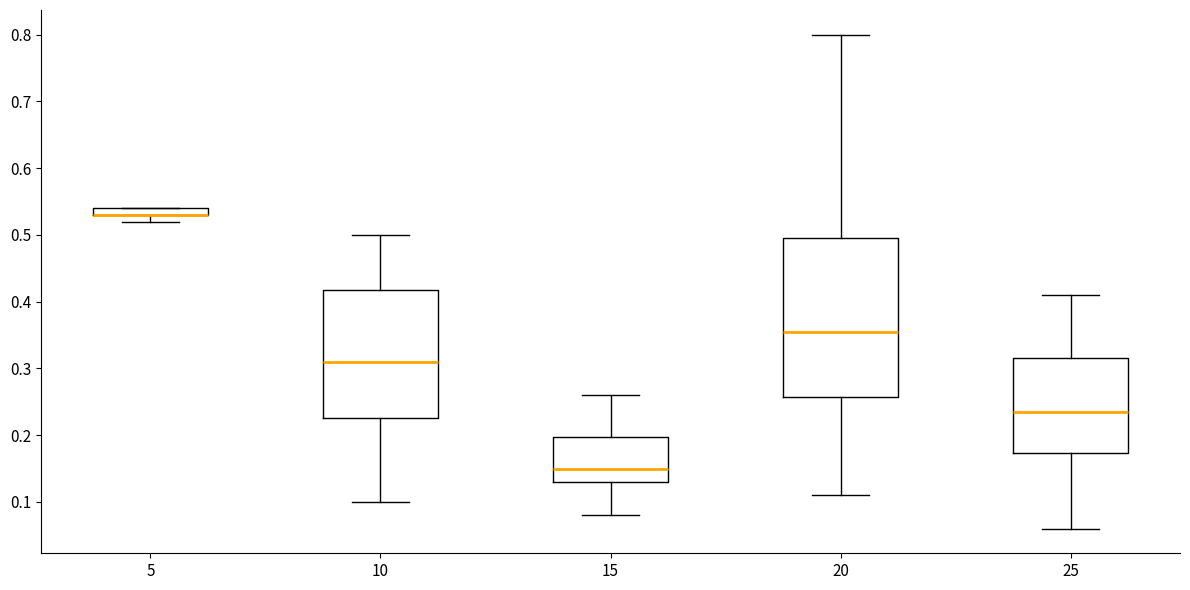

Comparing the boxes themselves (not the whiskers), which one is the tallest?

20